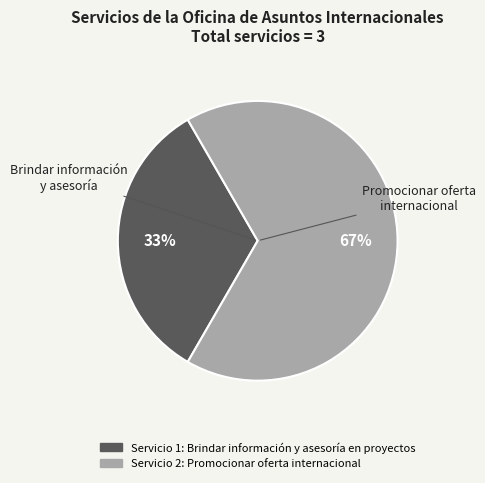

Is there any slice that represents more than half of the pie?

Yes